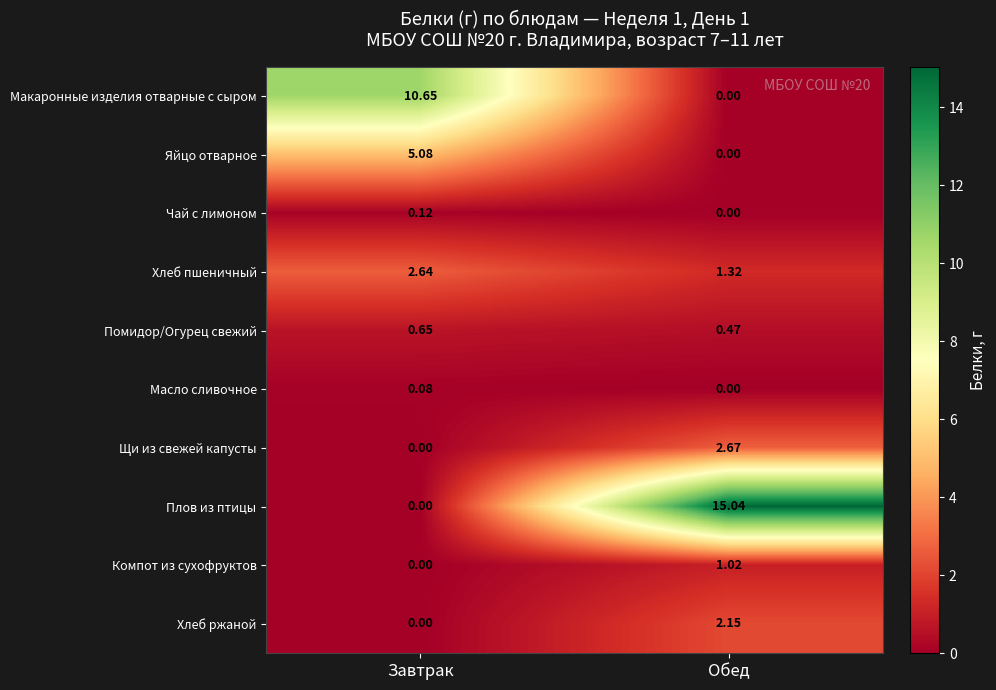

What is the total value across all series at Завтрак?

19.2